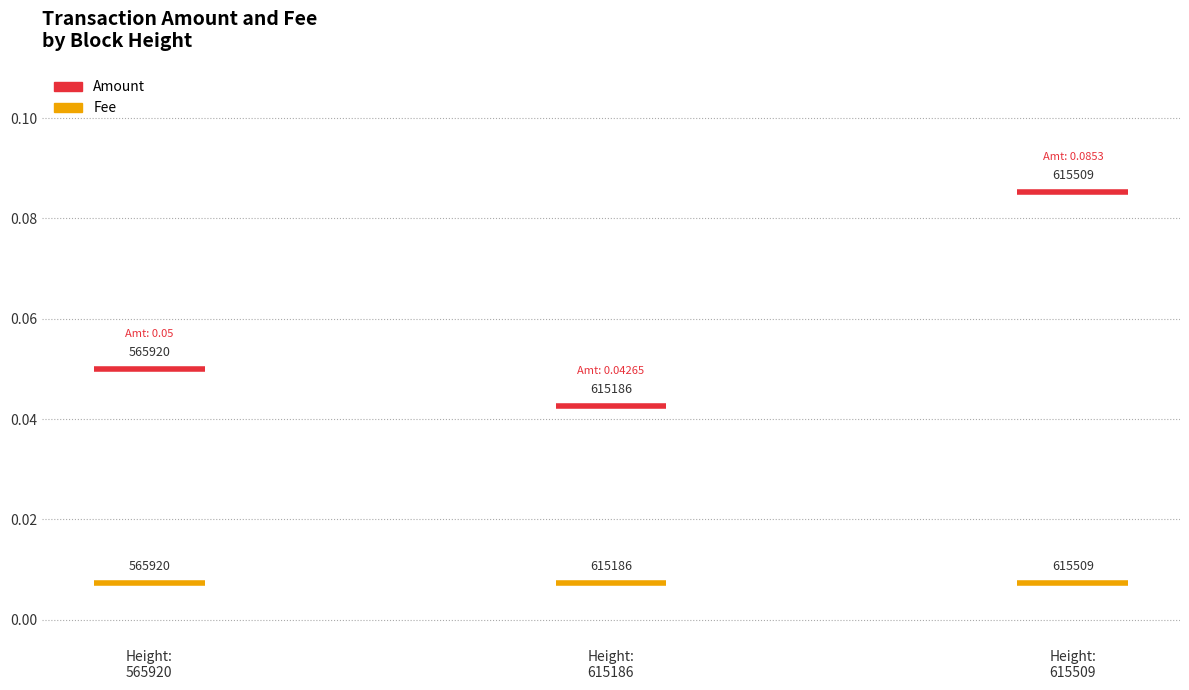

Is it true that Amount equals 0.0 at 615509?

False